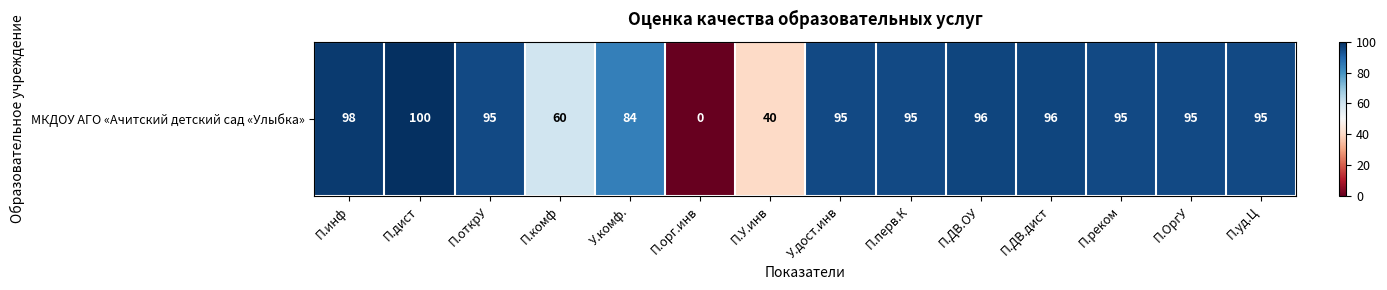

Approximately how many times larger is the value at П.дист compared to У.комф.?

1.2